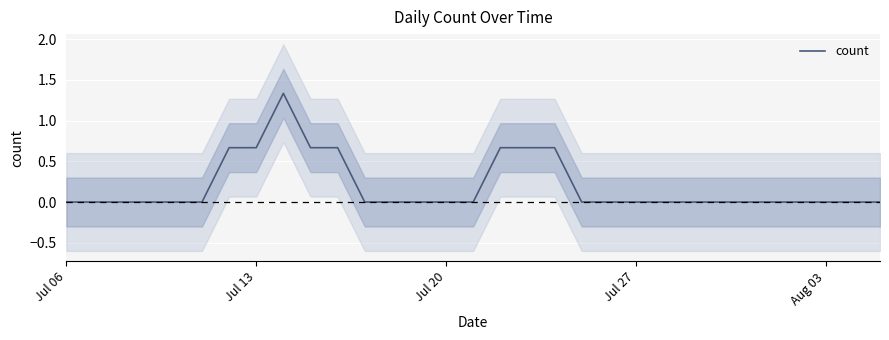

True or false: the data shows 0.7 at Jul 13.

True